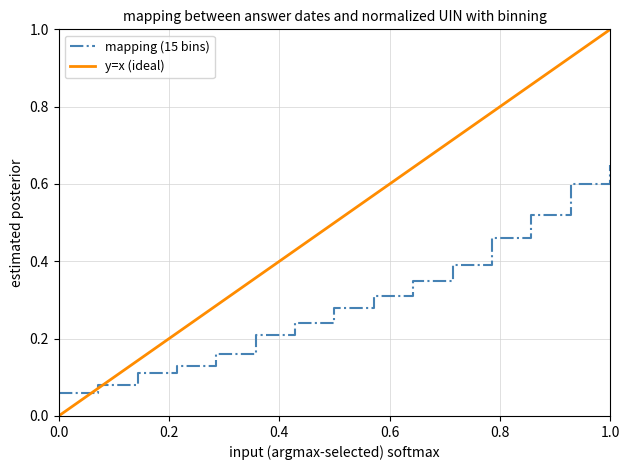

Which series has the largest total across all categories?

y=x (ideal)